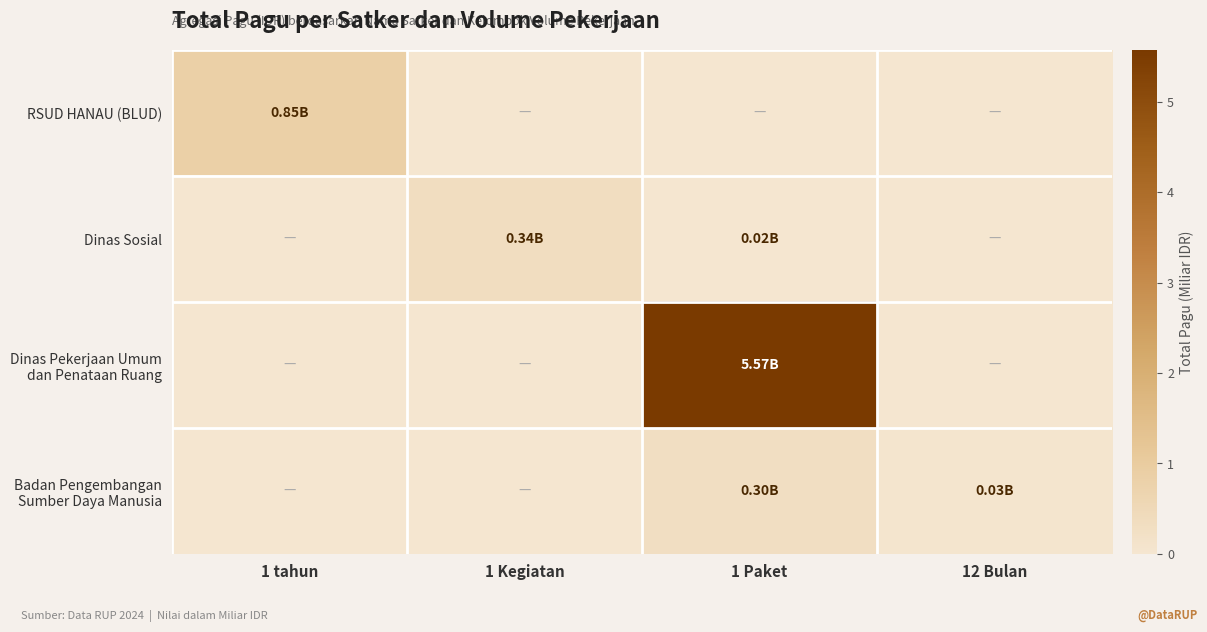

At 1 Kegiatan, list the series in order from smallest to largest.

RSUD HANAU (BLUD), Dinas Pekerjaan Umum dan Penataan Ruang, Badan Pengembangan Sumber Daya Manusia, Dinas Sosial